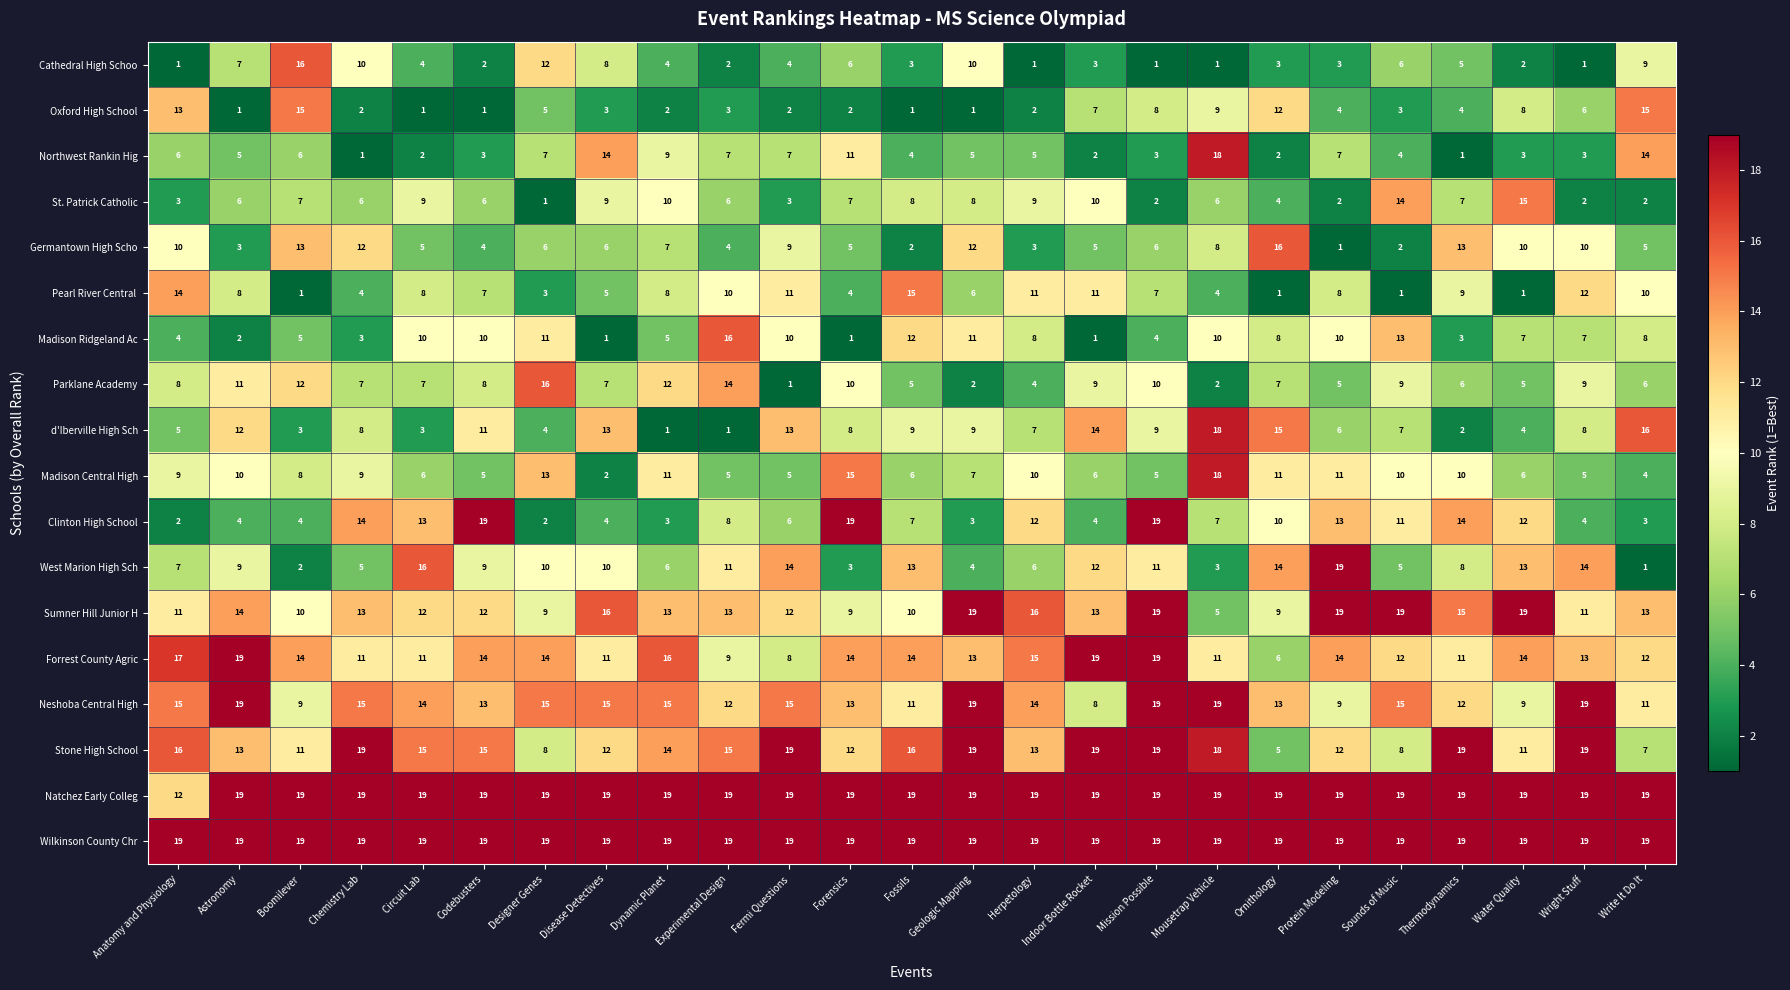

Where does the Madison Ridgeland Ac series first go above 8?

Circuit Lab